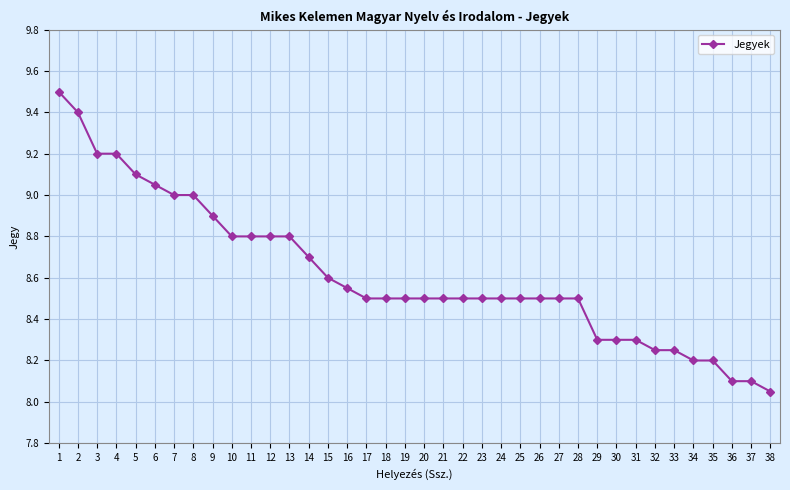

Between 20 and 5, which is larger?

5